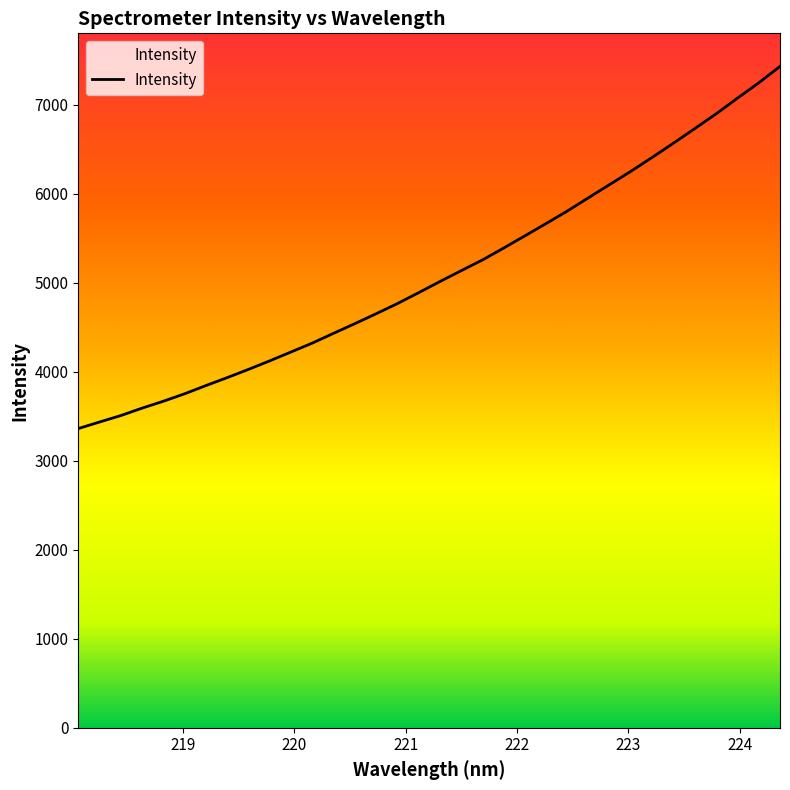

Reading left to right, transcribe all the data shown in this chart.

218.0596=3363.2	218.2508=3436.7	218.442=3509.3	218.6332=3592.9	218.8244=3670.5	219.0156=3754.5	219.2067=3846.7	219.3979=3936.3	219.589=4028.5	219.7801=4124.8	219.9712=4224.2	220.1623=4324.4	220.3533=4434.3	220.5444=4542.8	220.7354=4654.3	220.9264=4768.2	221.1174=4891.1	221.3083=5015.9	221.4993=5138.3	221.6902=5258.7	221.8812=5393.1	222.0721=5530.1	222.263=5669.0	222.4538=5809.7	222.6447=5959.7	222.8355=6108.5	223.0264=6258.1	223.2172=6413.8	223.408=6573.5	223.5987=6737.0	223.7895=6901.9	223.9802=7077.3	224.1709=7249.1	224.3616=7433.8